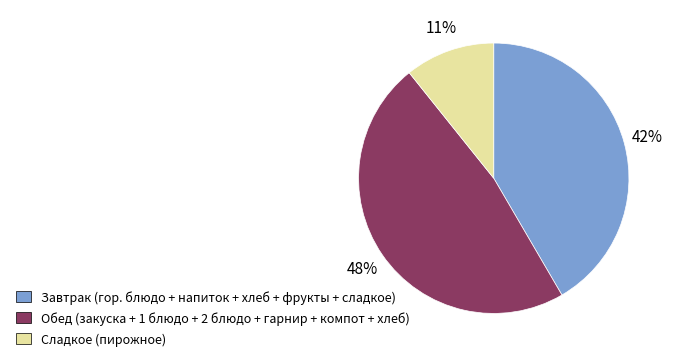

Does any single category account for the majority?

No